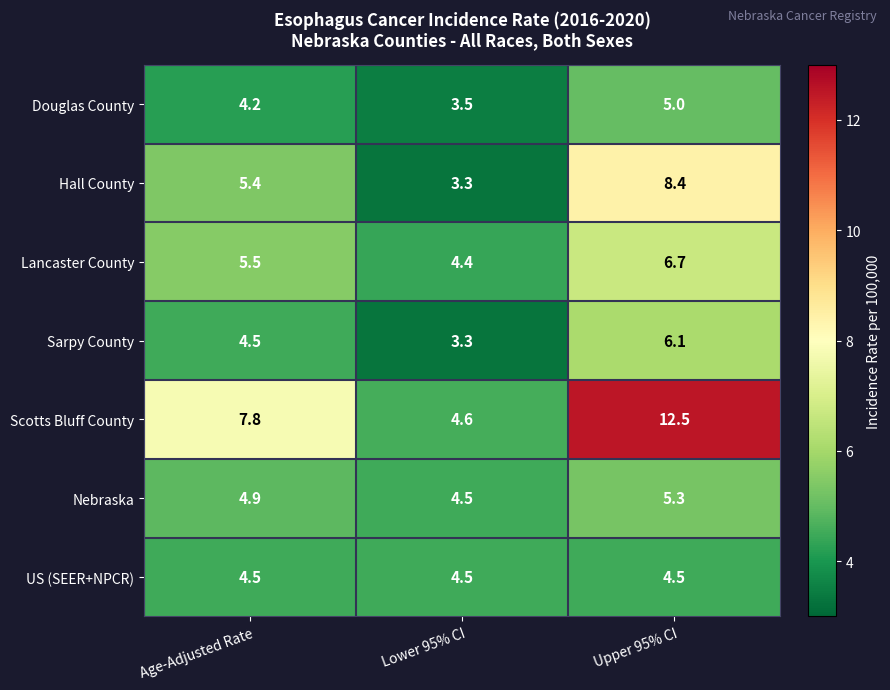

What is the maximum value shown in the chart?

12.5